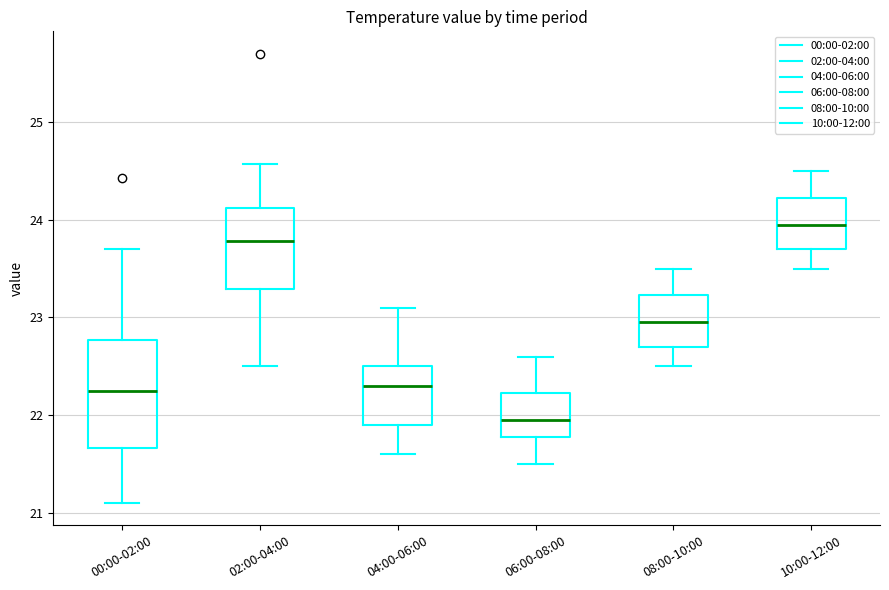

Comparing the boxes themselves (not the whiskers), which one is the tallest?

00:00-02:00